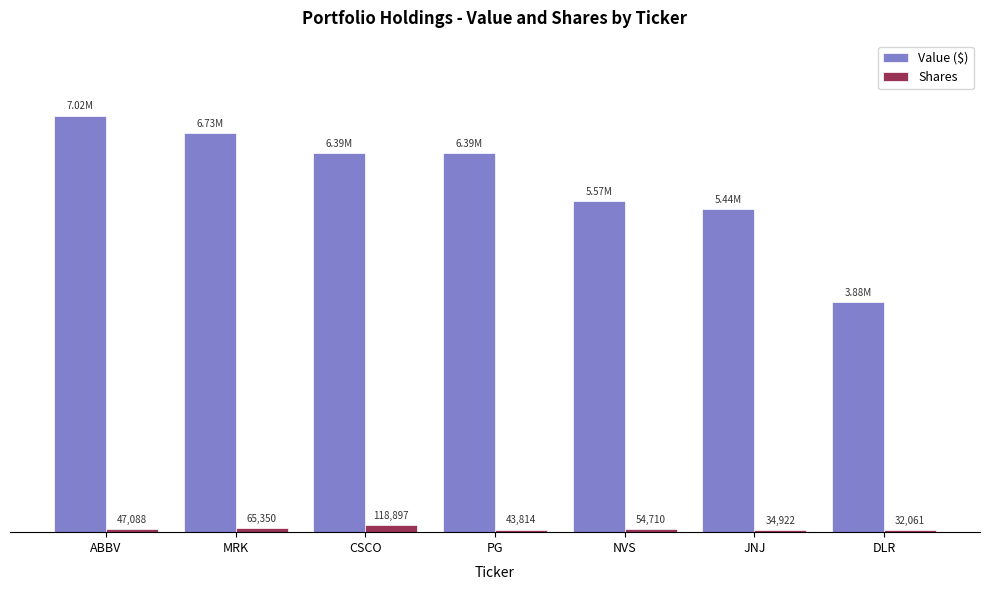

What is the sum of the Value ($) values at MRK and JNJ?

12166885